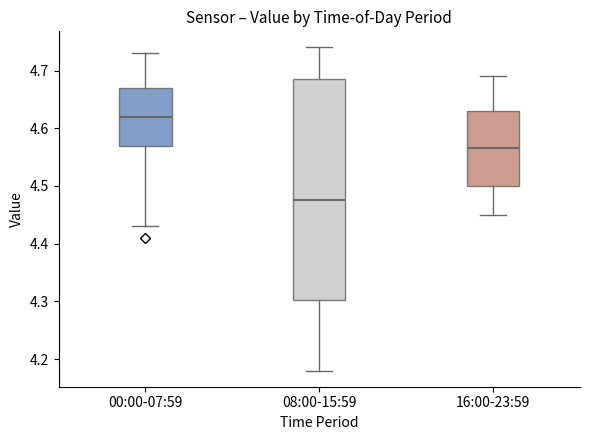

Where is the lower edge of the box for 00:00-07:59 on the y-axis? The values are not printed on the chart, so give them approximately, as read against the axis.

4.57